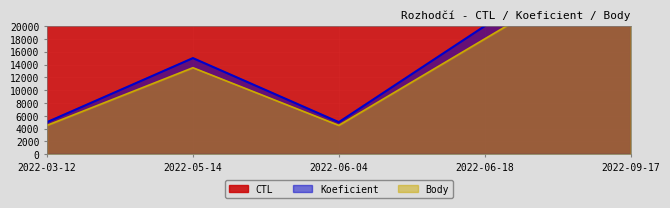

True or false: CTL and Koeficient intersect in this chart.

False